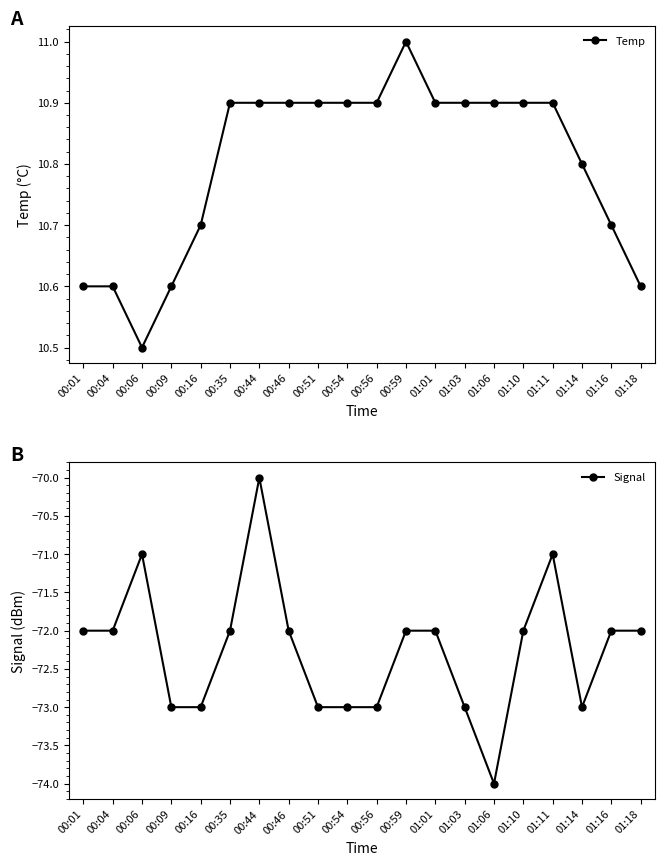

What is the maximum value for Signal?

-70